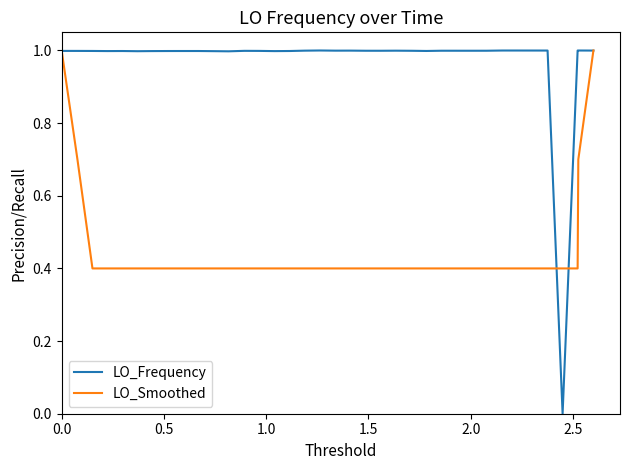

What is the maximum value shown in the chart?

1.0